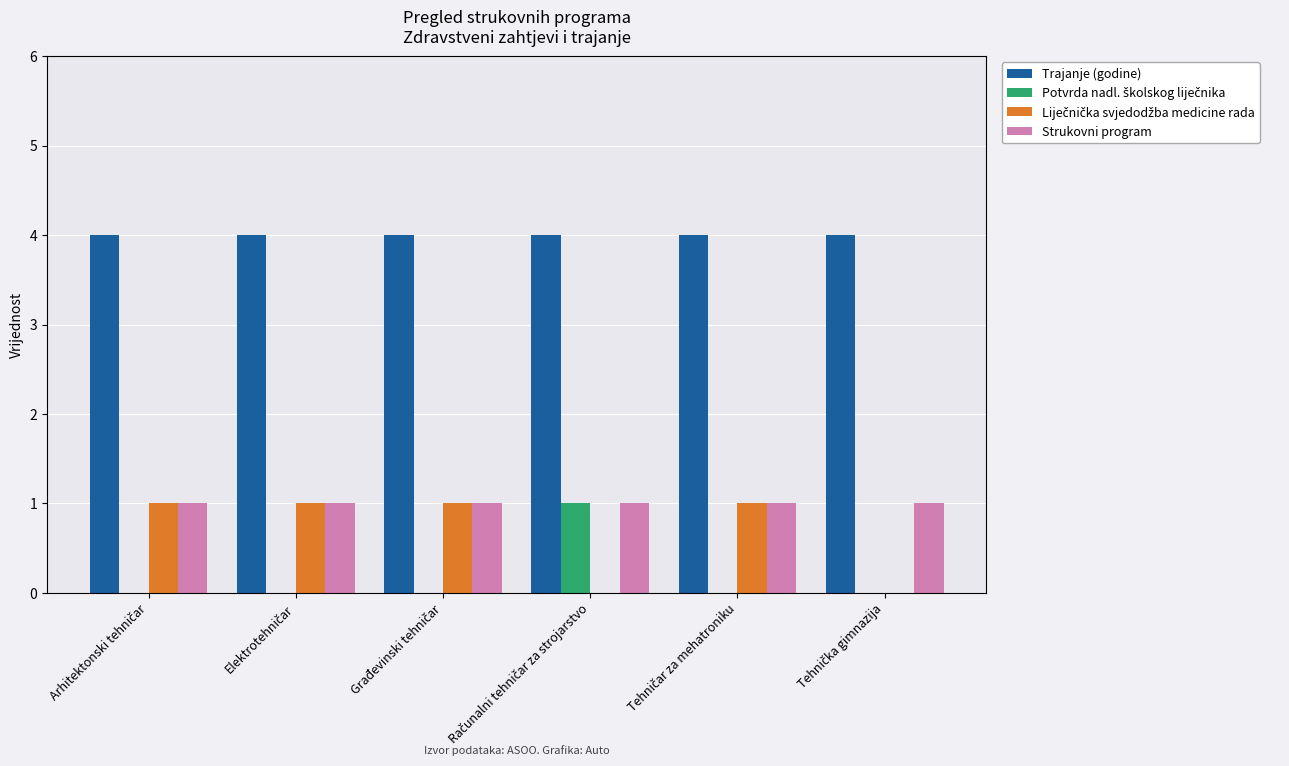

Does the chart contain stacked bars?

No